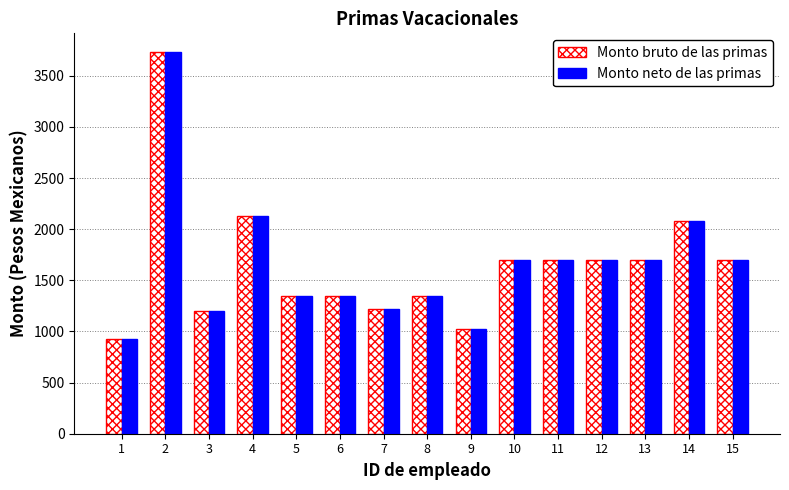

What is the difference between the second highest and second lowest values in the Monto neto de las primas series?

1110.1